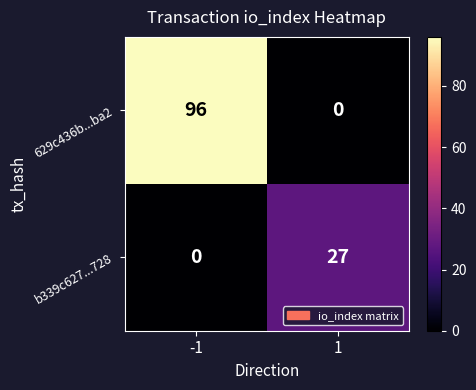

Reading left to right, transcribe all the data shown in this chart.

629c436b...ba2: -1=96	1=0
b339c627...728: -1=0	1=27